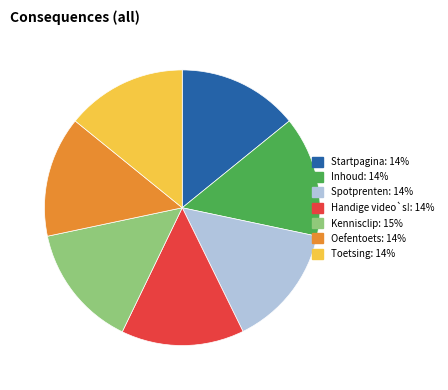

True or false: Inhoud accounts for 14% of the total.

True